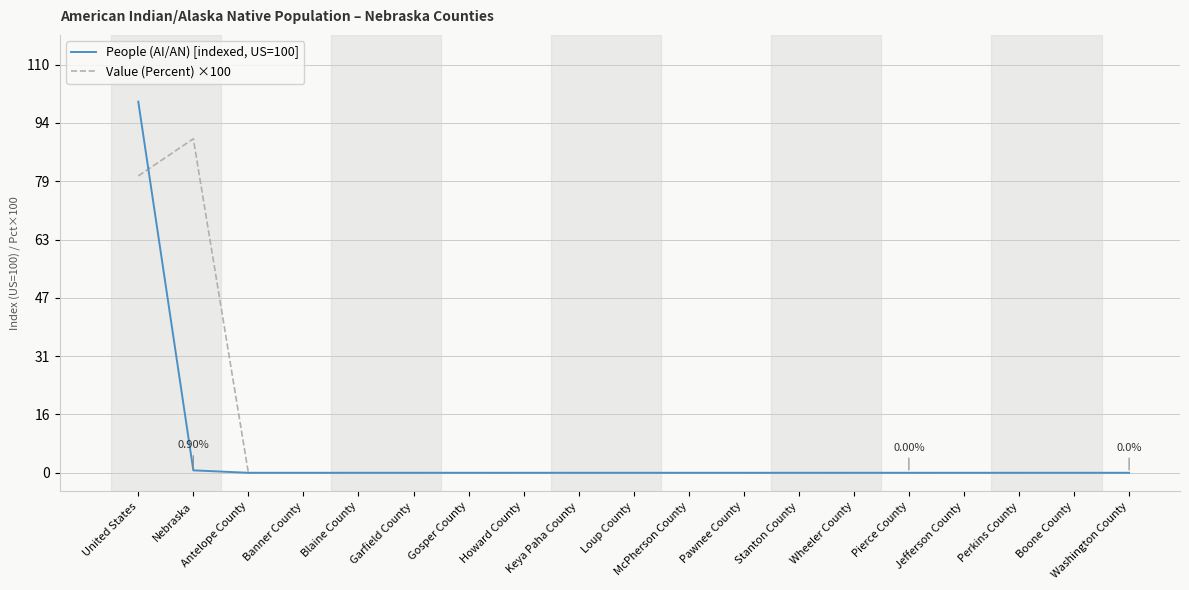

Rank the series by their maximum value, from highest to lowest.

People (AI/AN) [indexed, US=100], Value (Percent) ×100